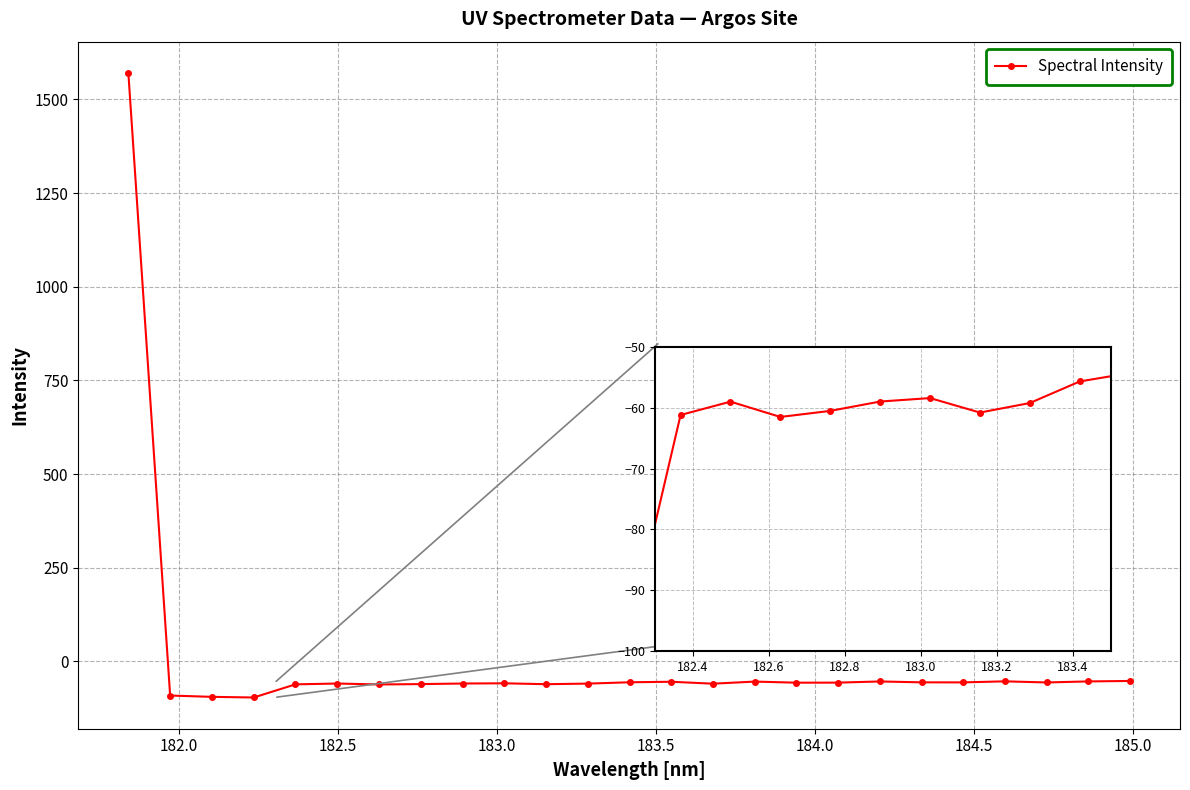

How many interior local valleys (lower than both neighbors) does the data have?

7